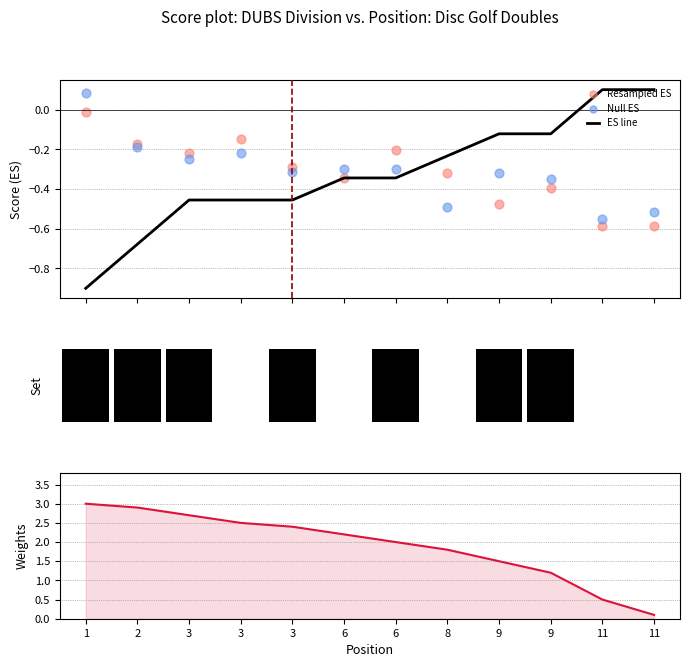

Which series reaches the minimum Y coordinate?

ES line